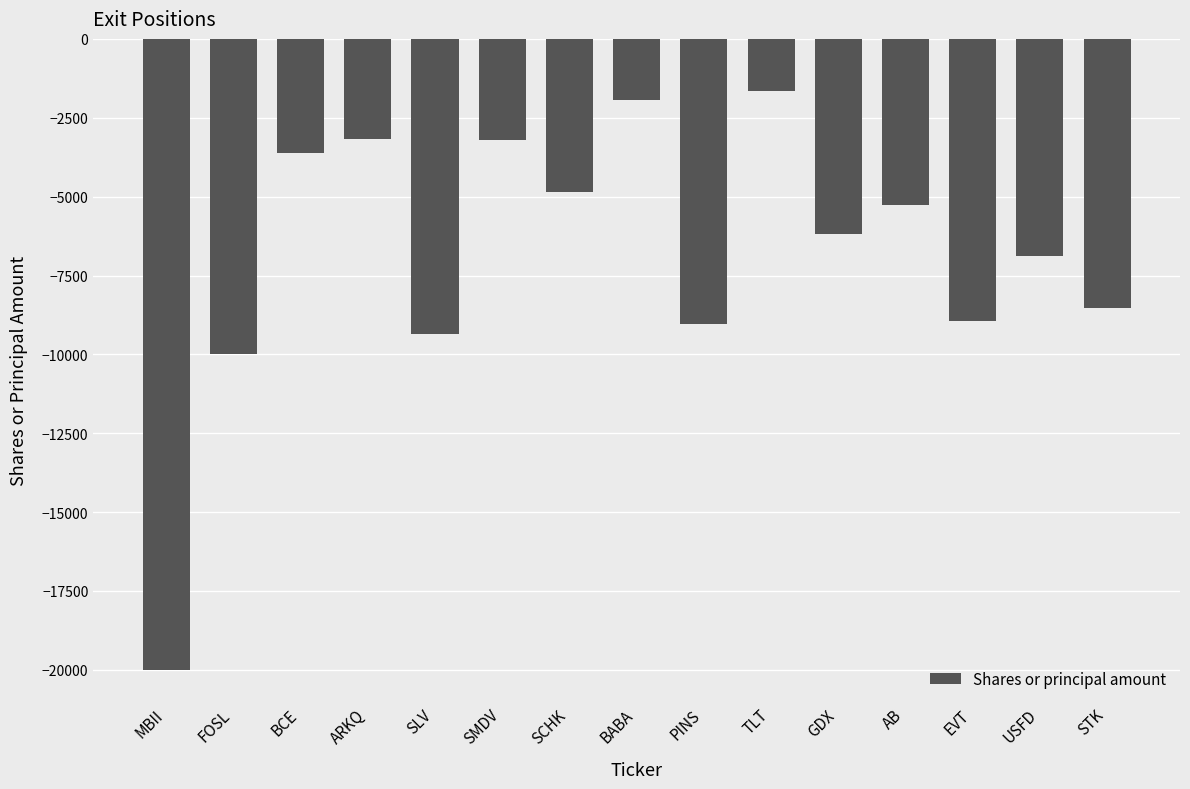

What is the sum of all values?

-102614